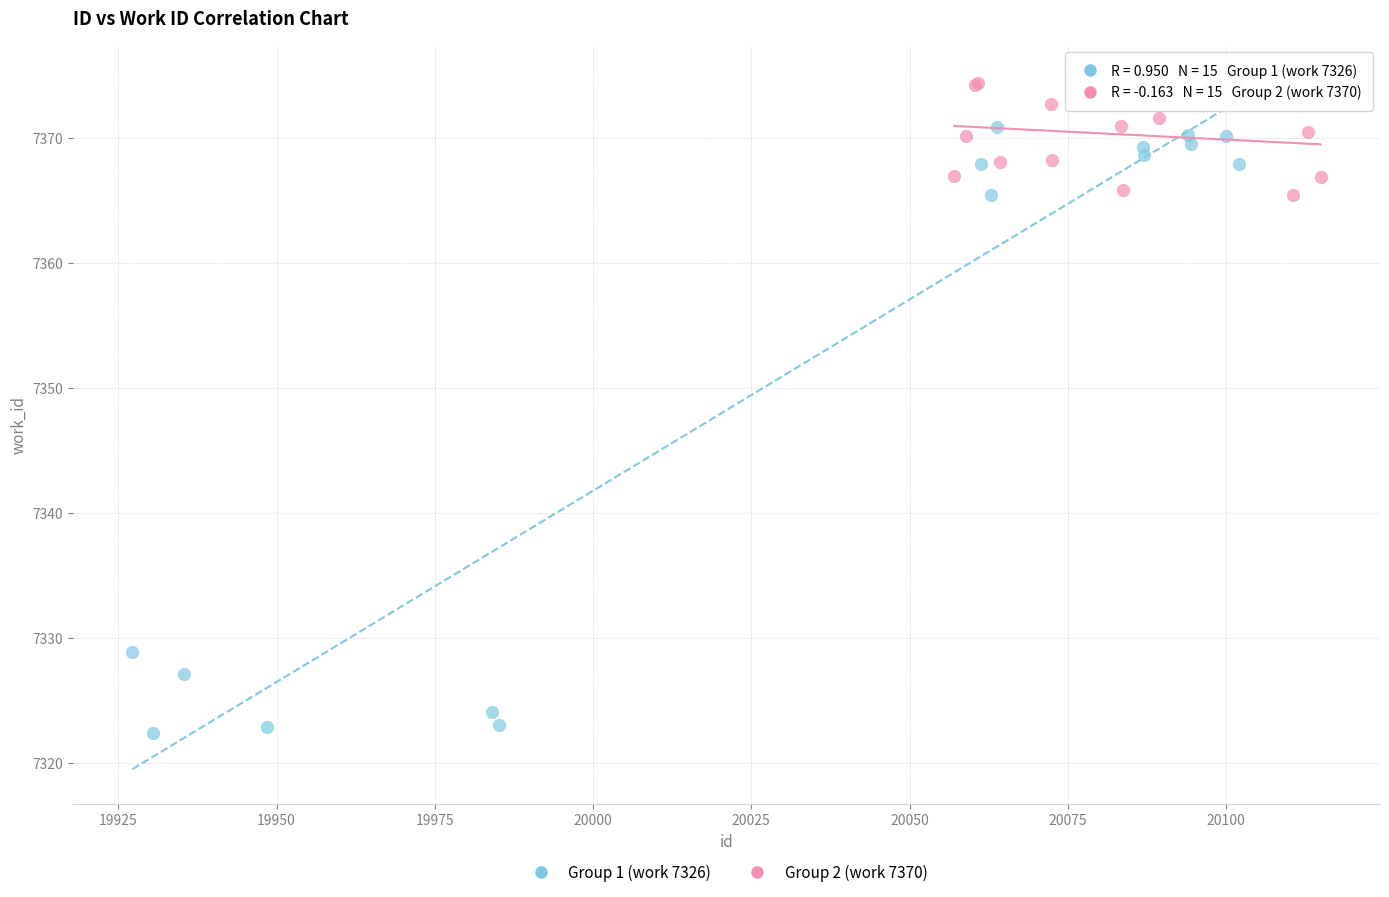

Which series has the largest Y range (max minus min)?

Group 1 (work 7326)